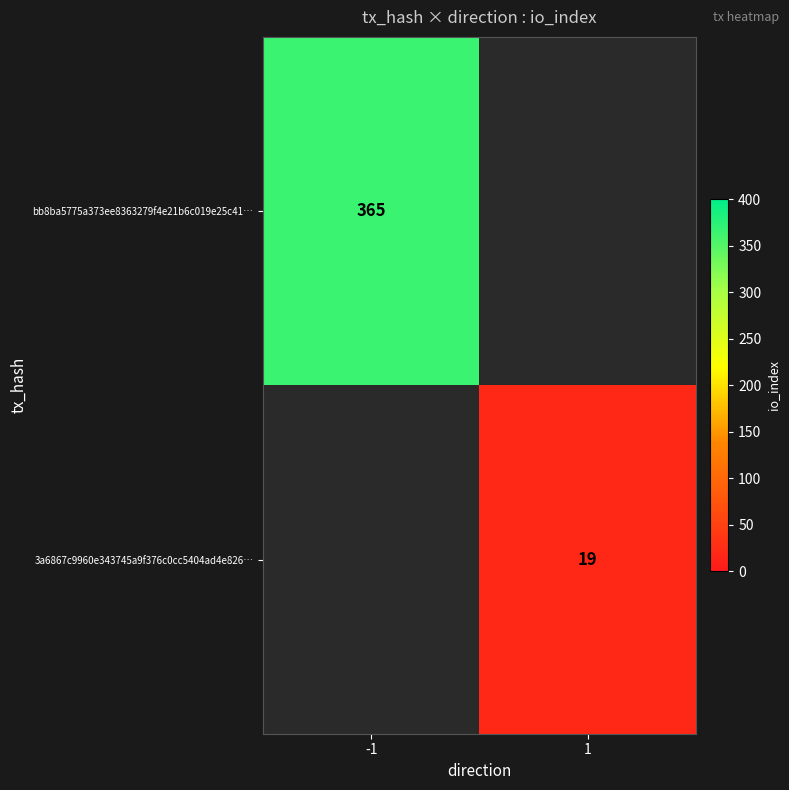

The value of bb8ba5775a373ee8363279f4e21b6c019e25c41… at -1 is 609. True or false?

False